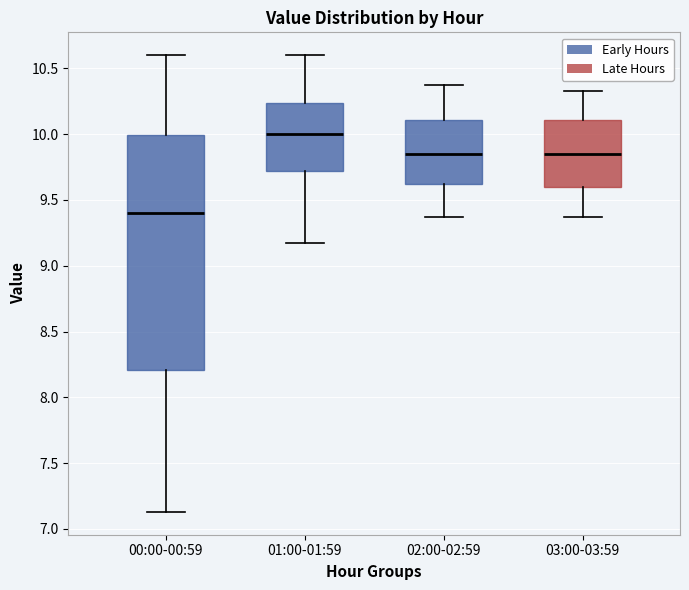

Which box has the lowest median line?

00:00-00:59